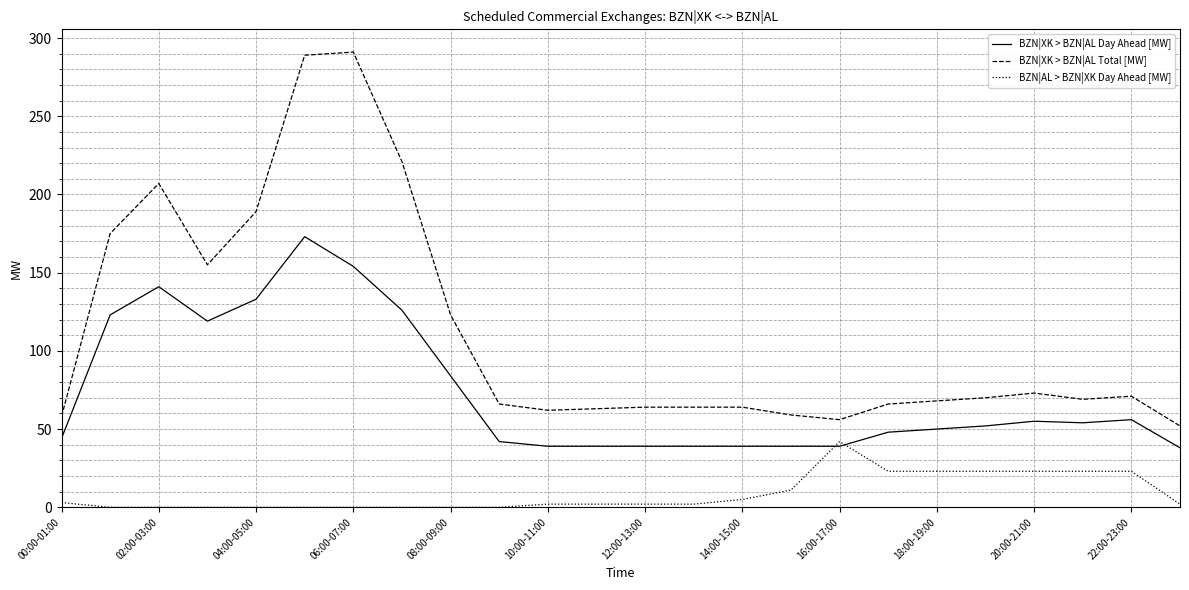

Which series has the largest total across all categories?

BZN|XK > BZN|AL Total [MW]